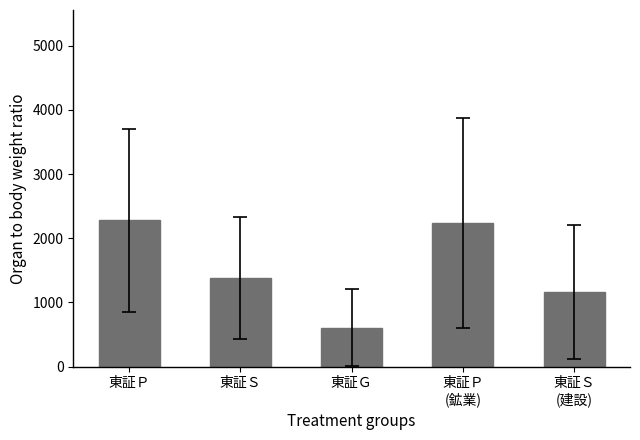

Are the bars grouped side by side (vs. stacked)?

No